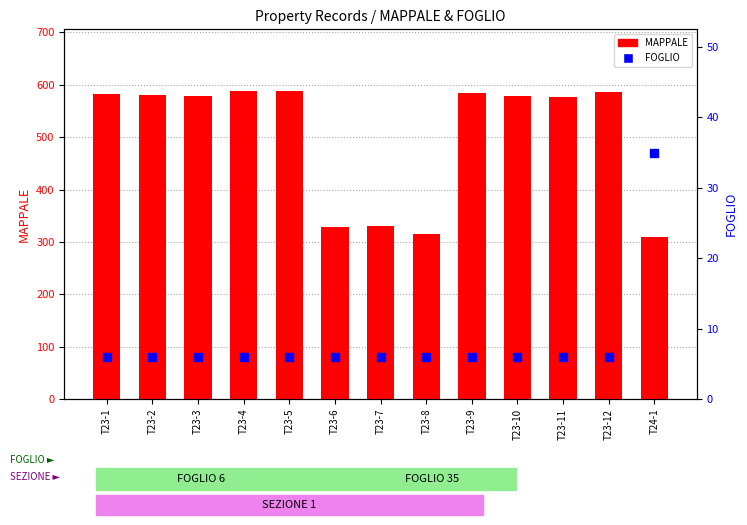

Which series has the largest total across all categories?

MAPPALE